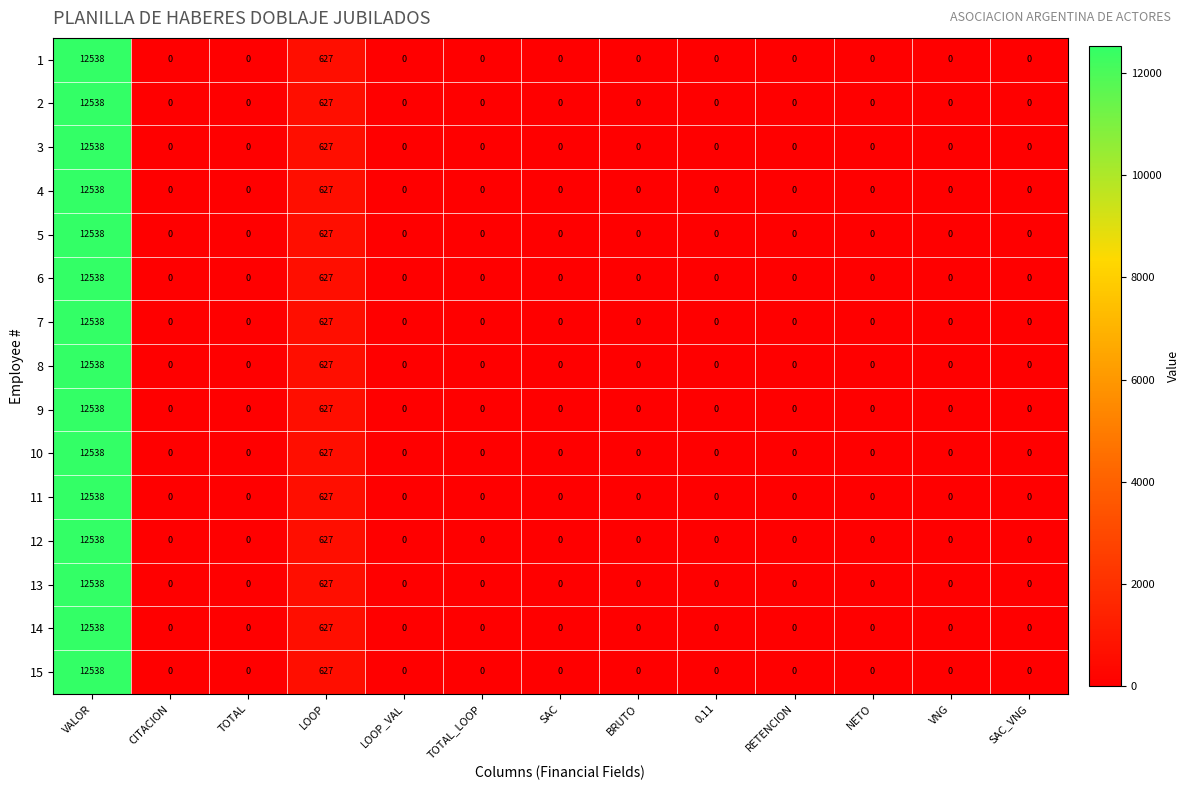

True or false: 9 has a value of 0 at SAC_VNG.

True